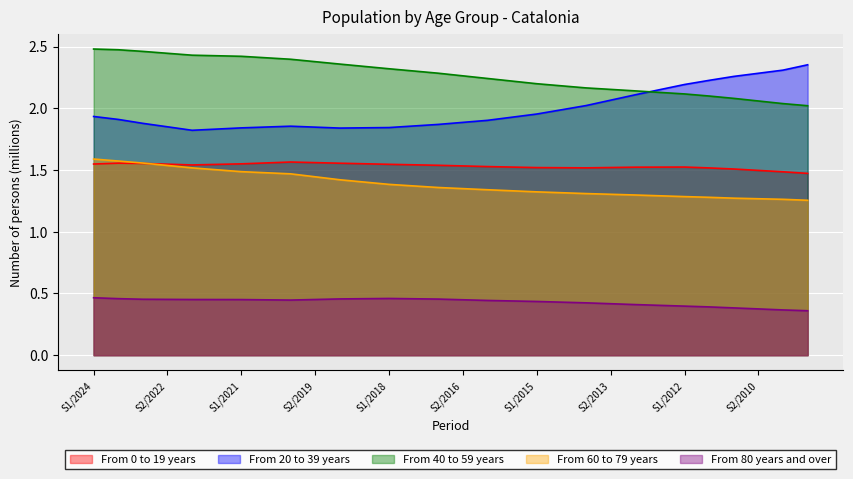

What is the approximate value of From 60 to 79 years at S1/2018?

1.4